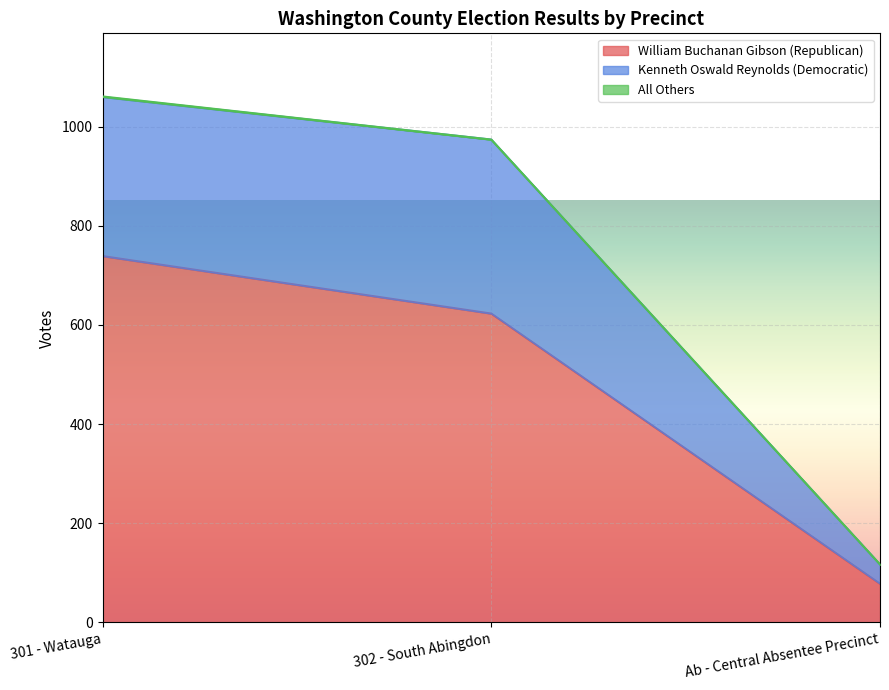

List the labels in order of William Buchanan Gibson (Republican) value, largest first.

301 - Watauga, 302 - South Abingdon, Ab - Central Absentee Precinct